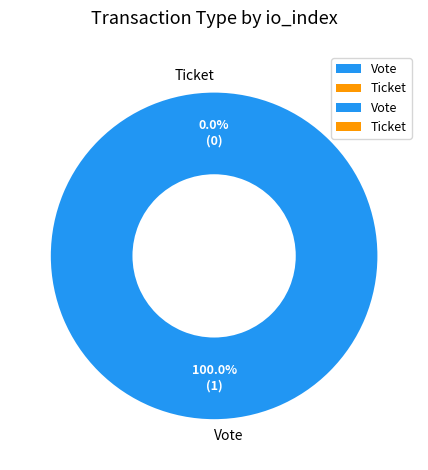

Which slice is the smallest?

Ticket